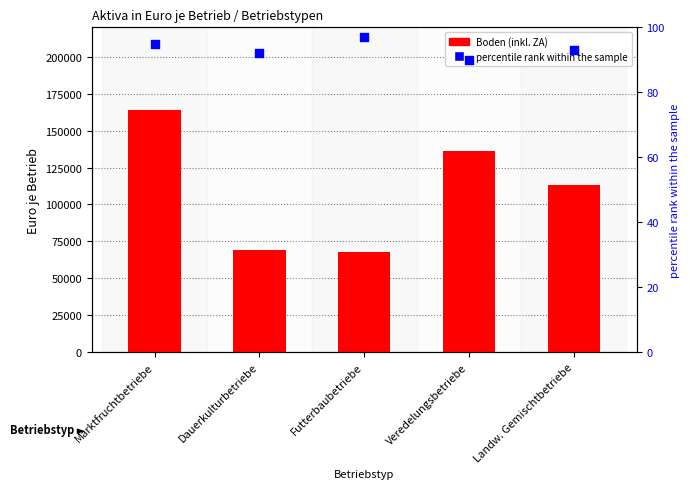

Which series reaches the maximum Y coordinate?

Boden (inkl. ZA)